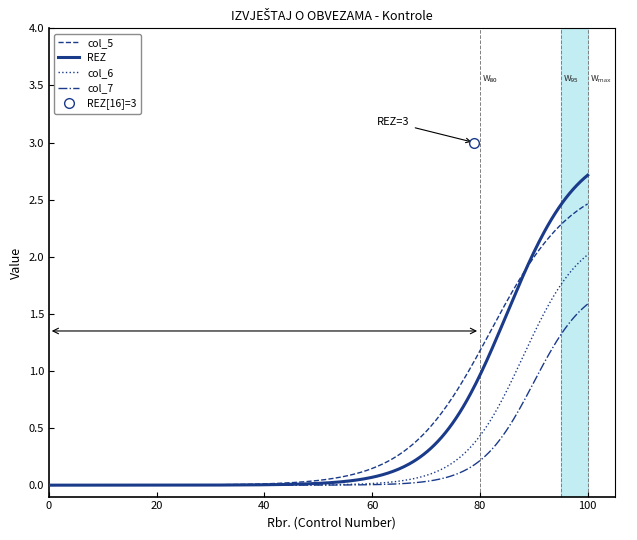

At which label is col_5 closest to 0?

1